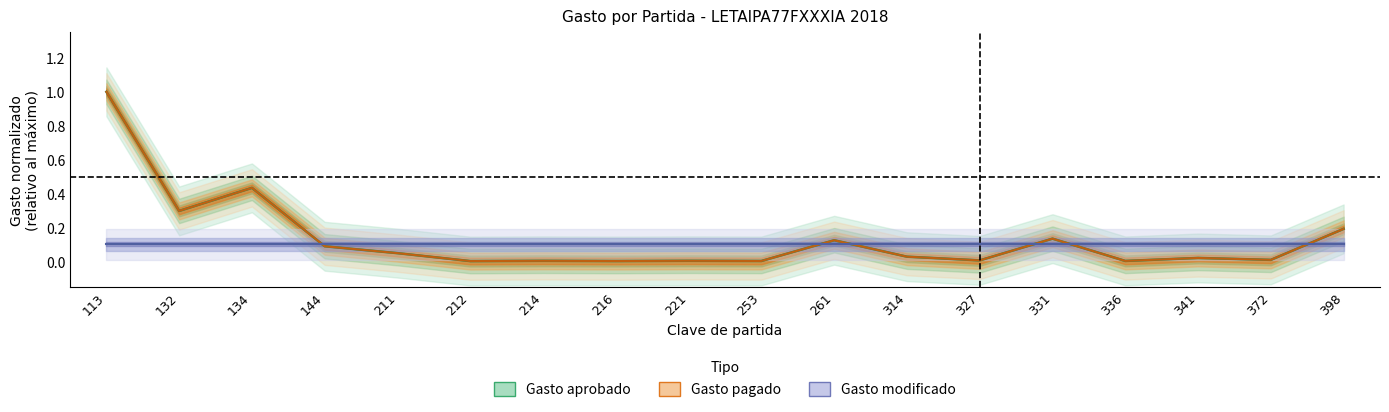

The Gasto pagado series shows 0.0 at 327. True or false?

True